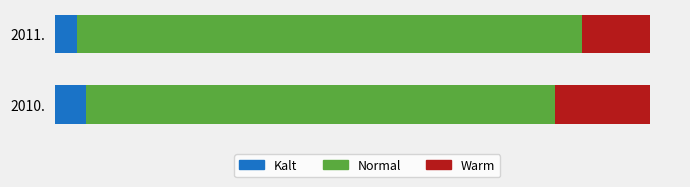

What are all the series names shown in the legend?

Kalt, Normal, Warm